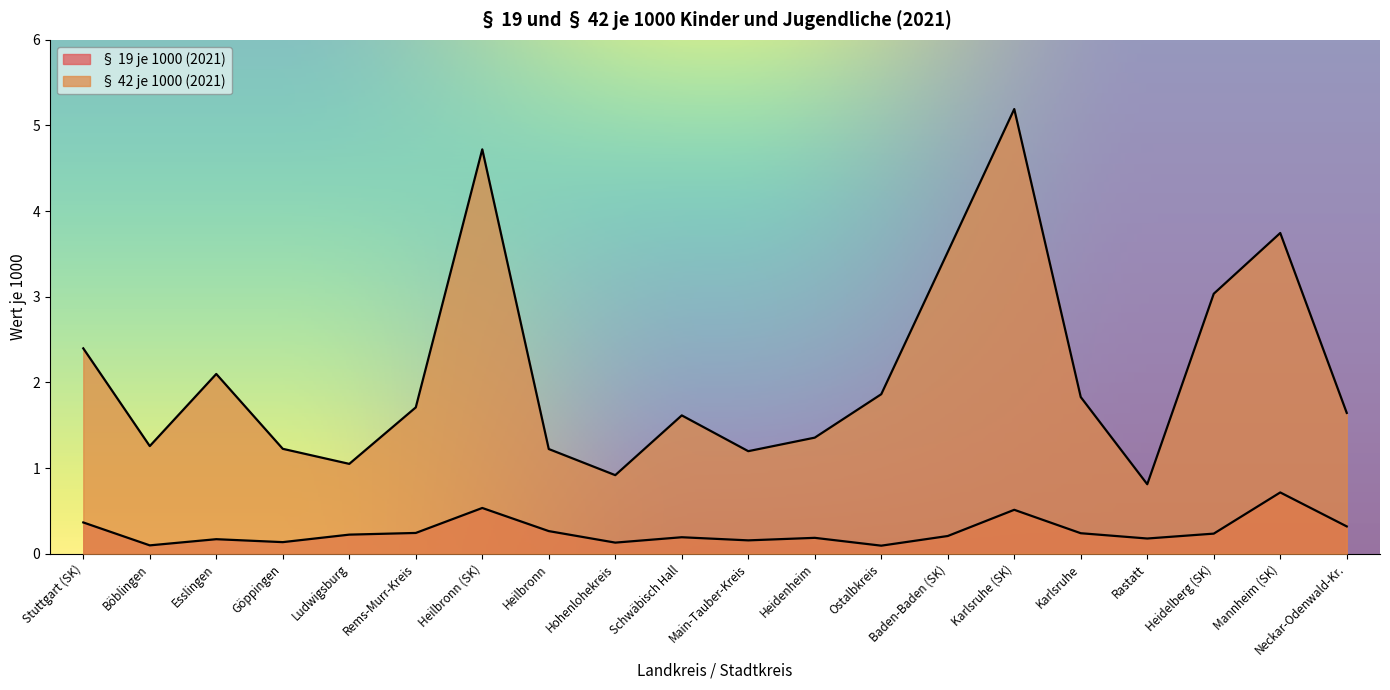

At Heilbronn, list the series in order from largest to smallest.

§ 42 je 1000 (2021), § 19 je 1000 (2021)